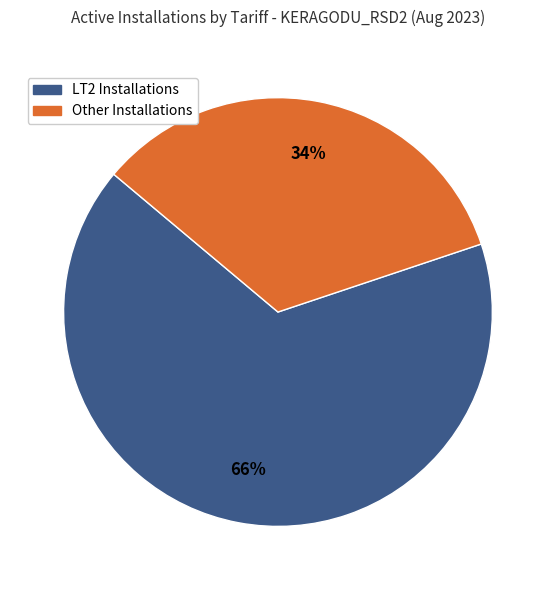

Is there any slice that represents more than half of the pie?

Yes